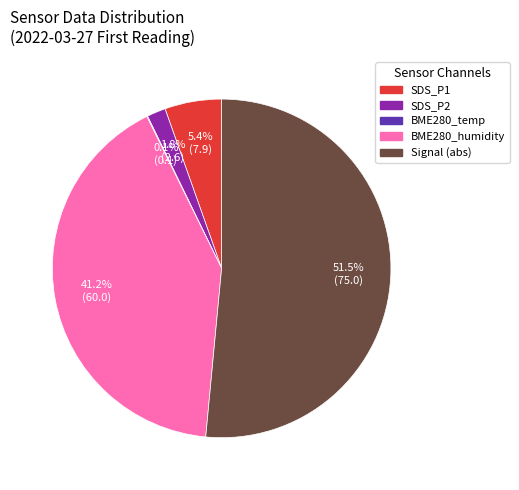

Is there a majority slice in this chart?

Yes